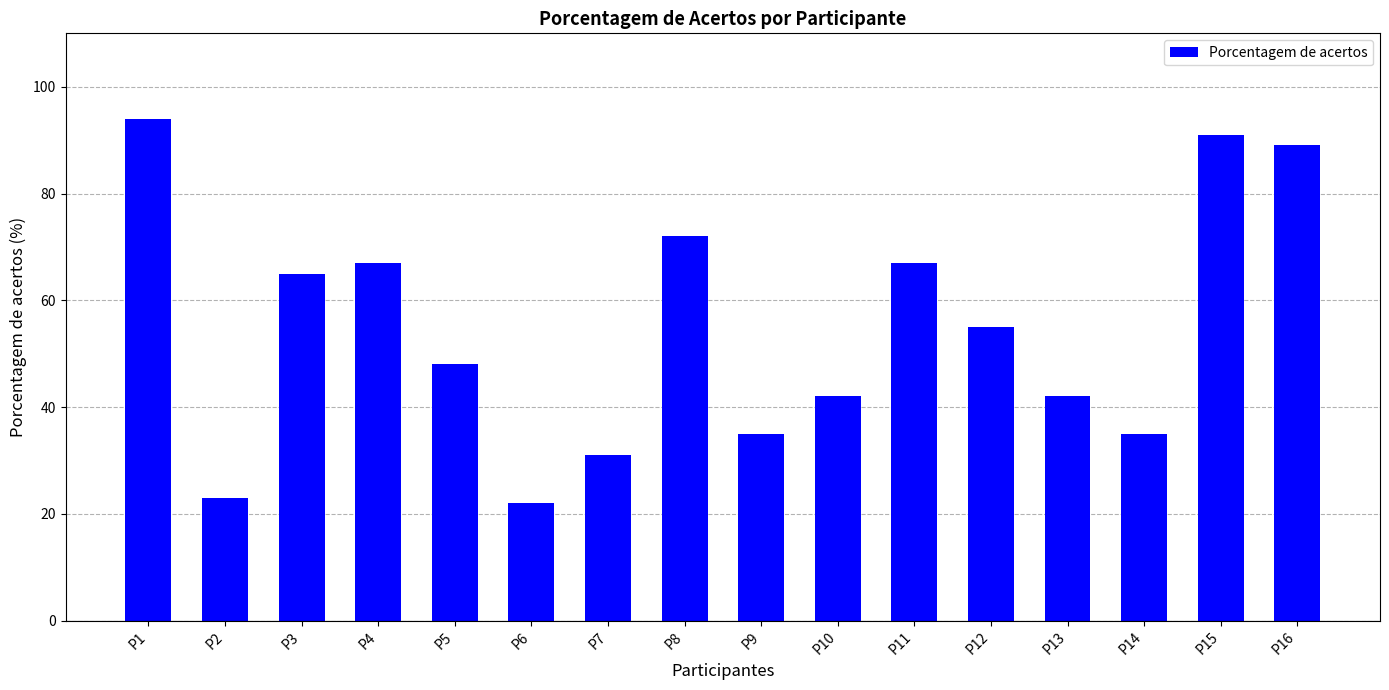

What is the change in value from P1 to P9?

-59